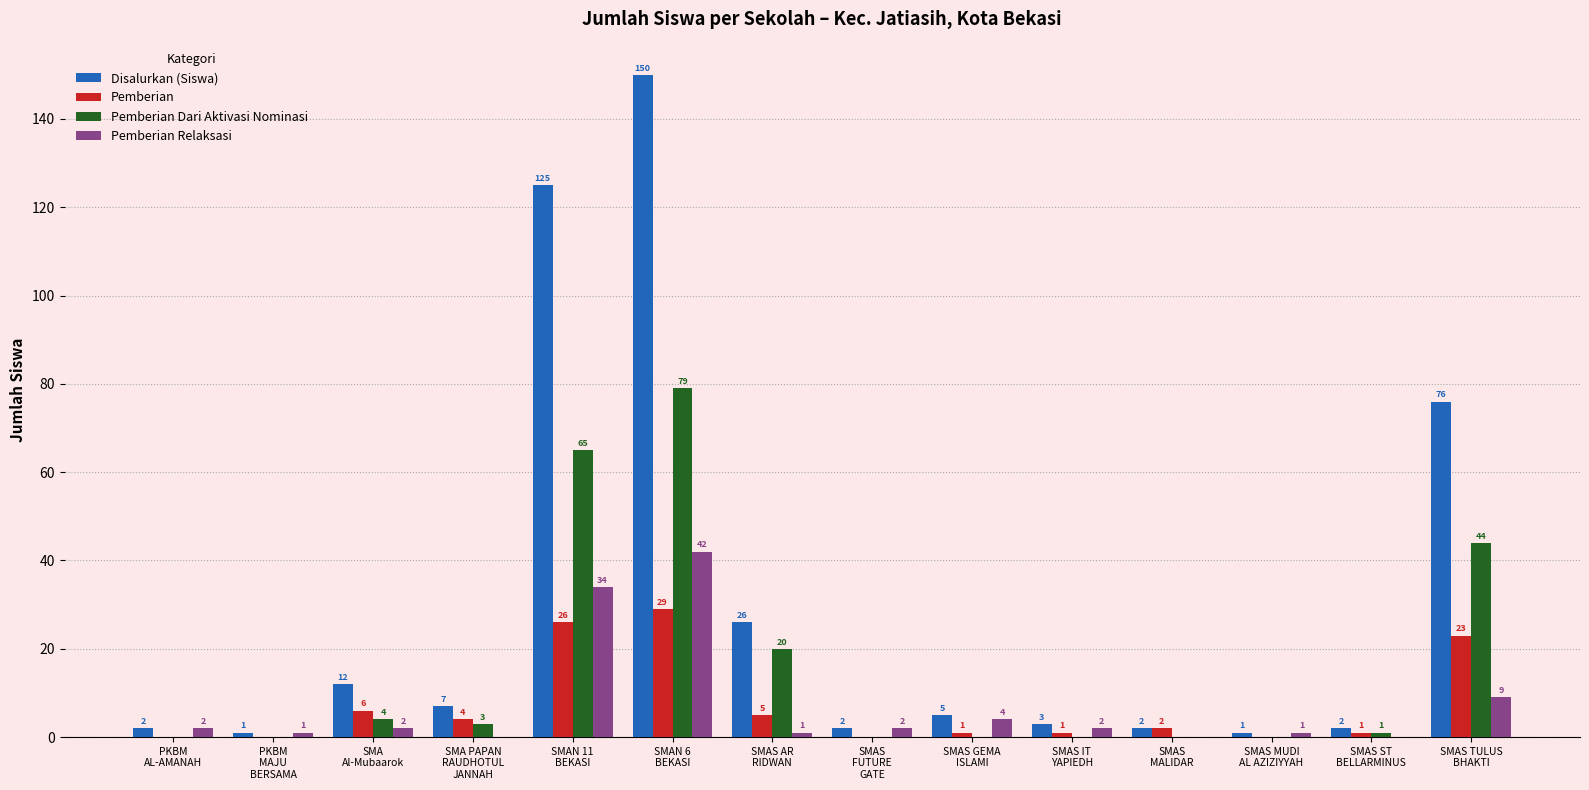

What value does the Pemberian series have at SMAS GEMA
ISLAMI?

1